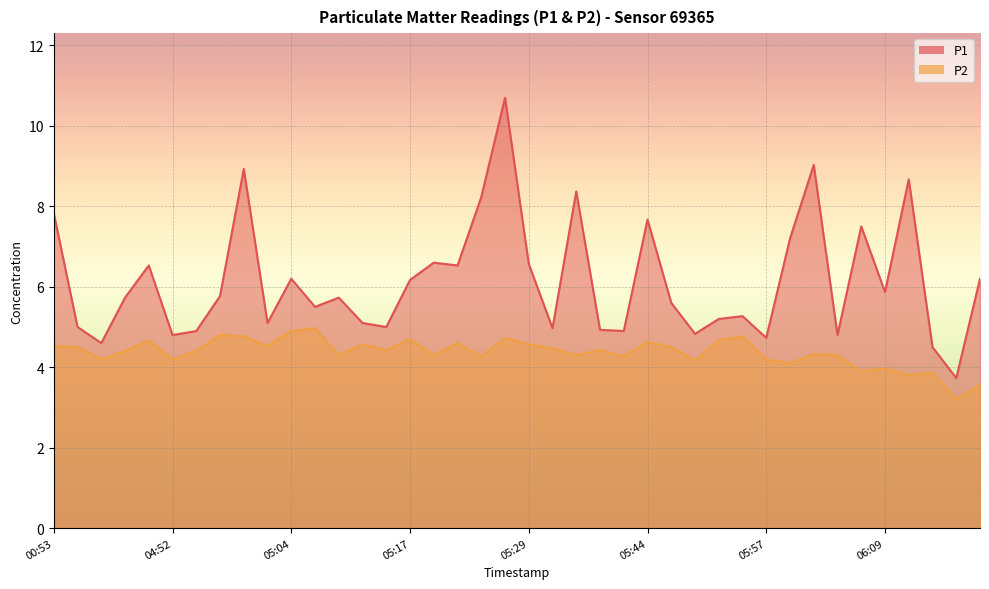

Which series has the largest total across all categories?

P1